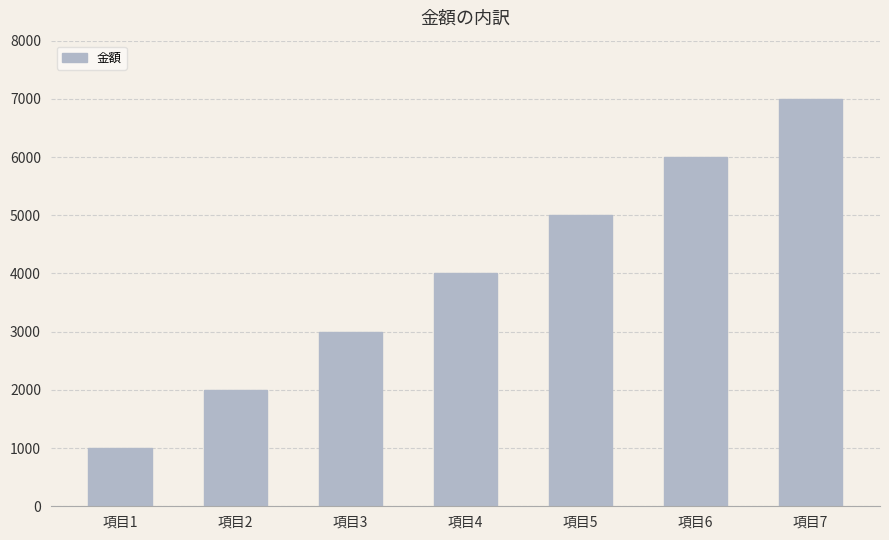

What is the average value?

4000